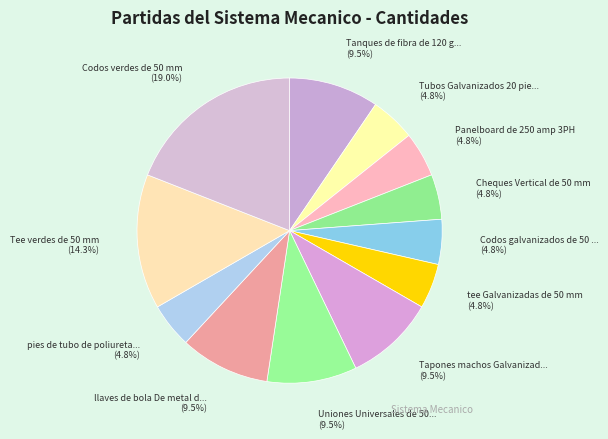

How many segments does this pie chart have?

12